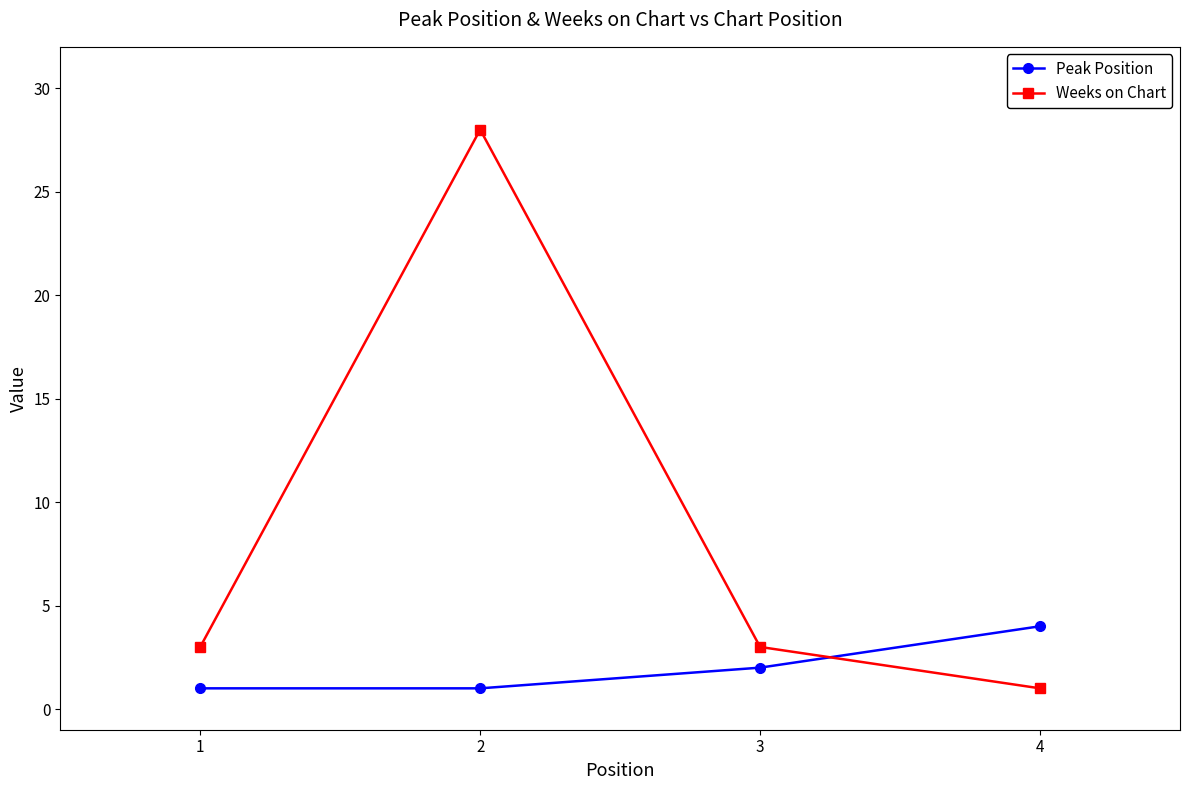

Does the chart display data point markers on the line(s)?

Yes